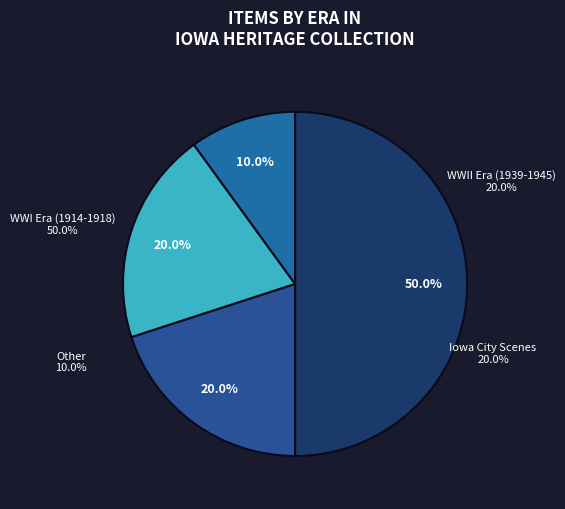

Is there any slice that represents more than half of the pie?

No